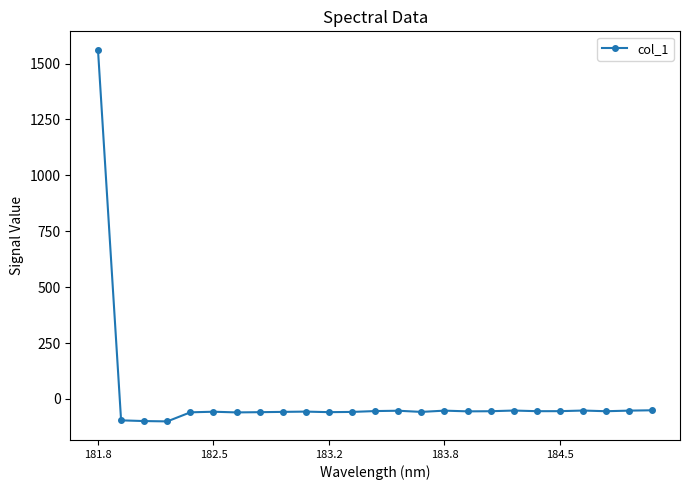

What is the sum of all values?

97.0